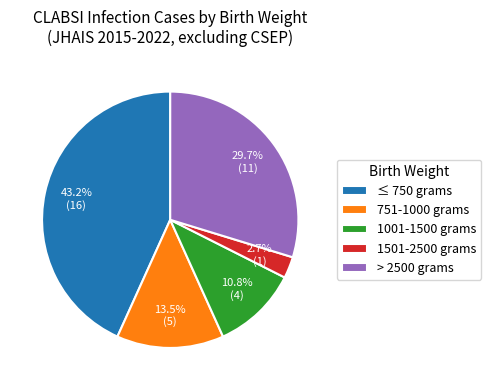

To the nearest percent, what percentage of the pie is 1501-2500 grams?

3%